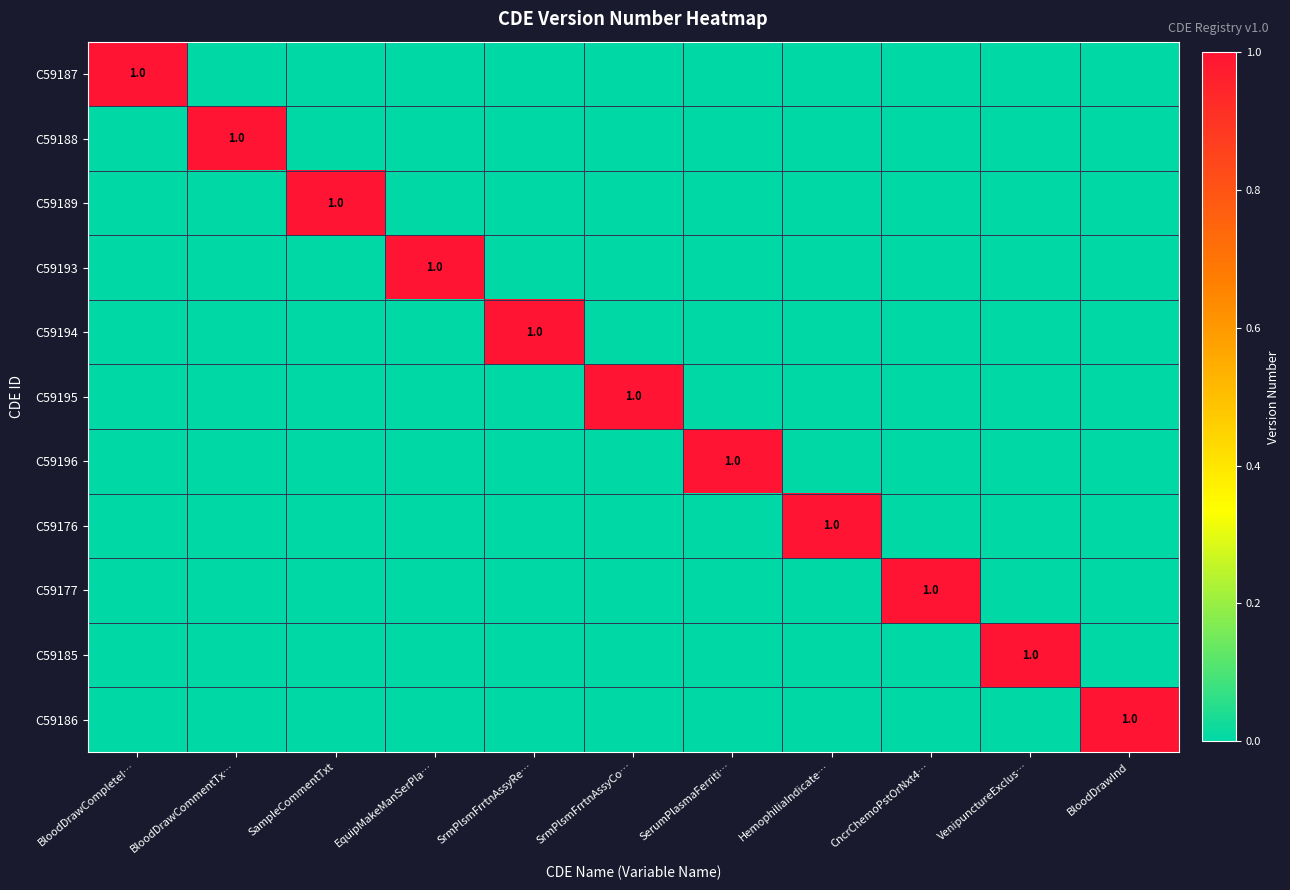

Count the C59187 values in the range 0 to 1.

11